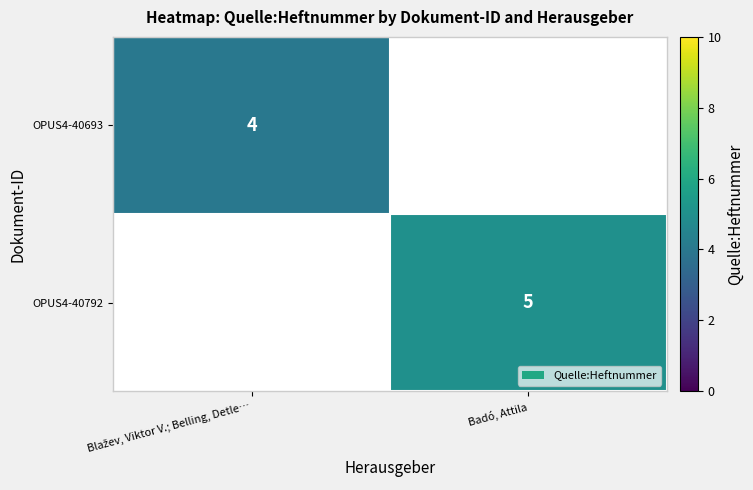

True or false: OPUS4-40792 has a value of 3 at Badó, Attila.

False